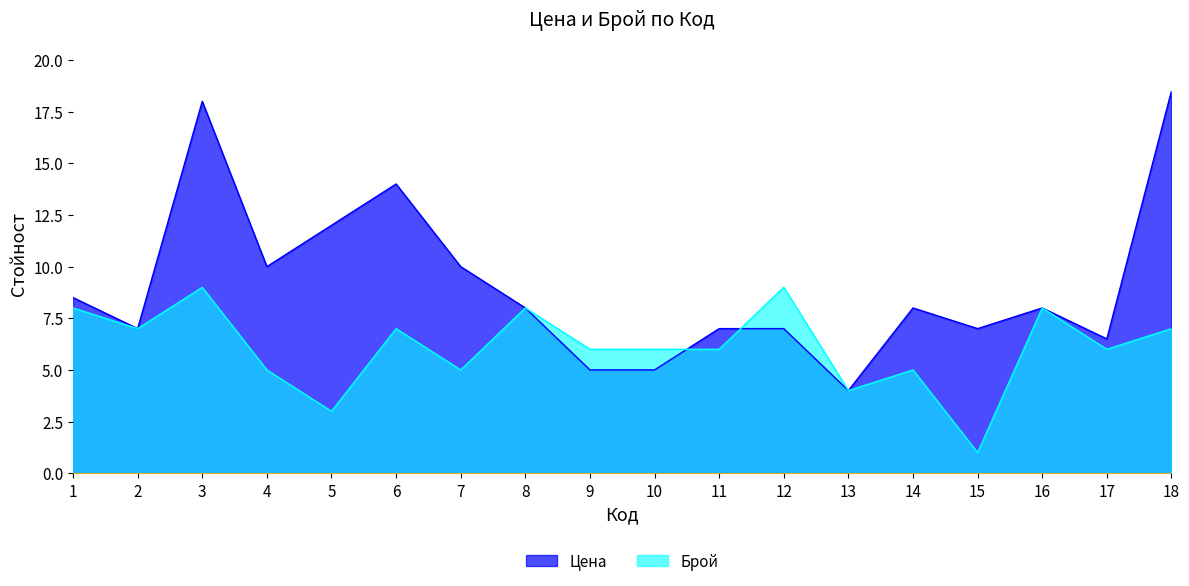

Does the chart display data point markers on the line(s)?

No